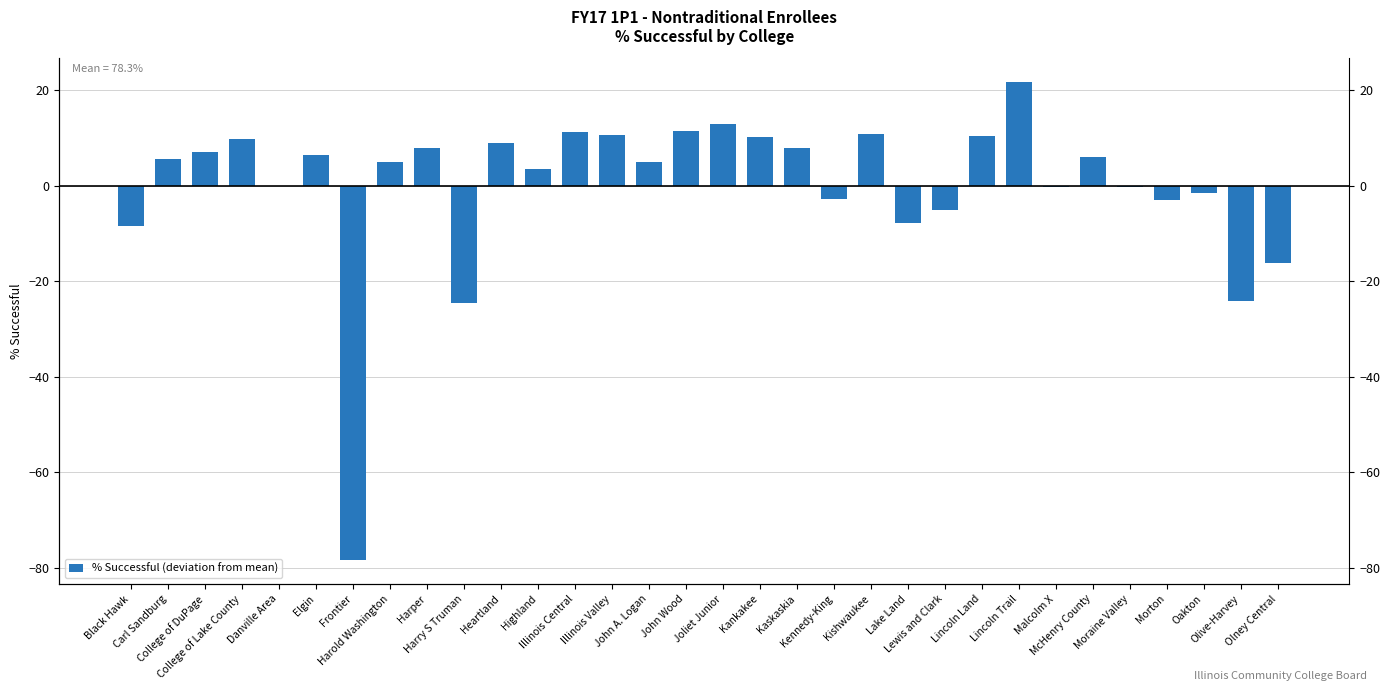

What is the smallest value displayed?

-78.3